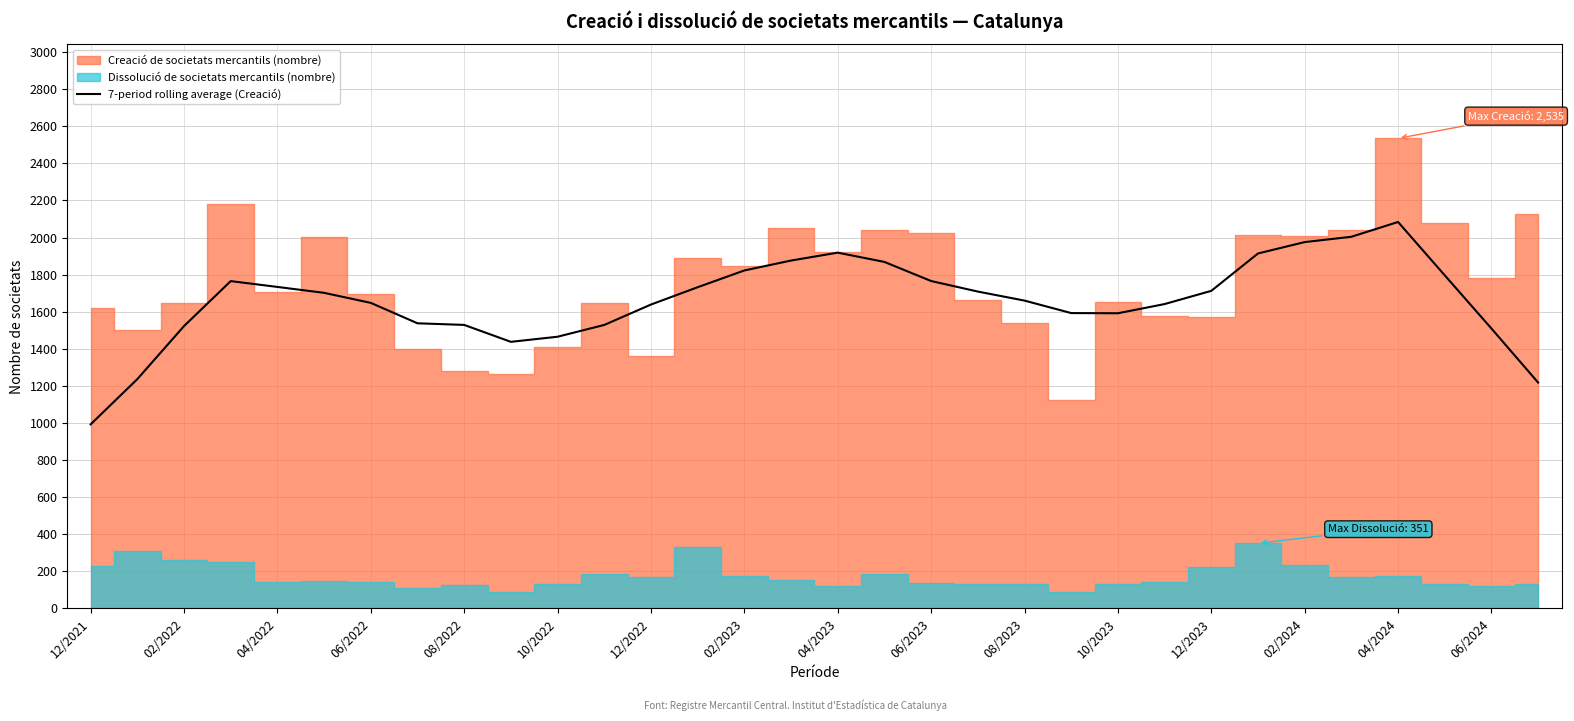

Is it true that 7-period rolling average (Creació) equals 826.9 at 04/2022?

False